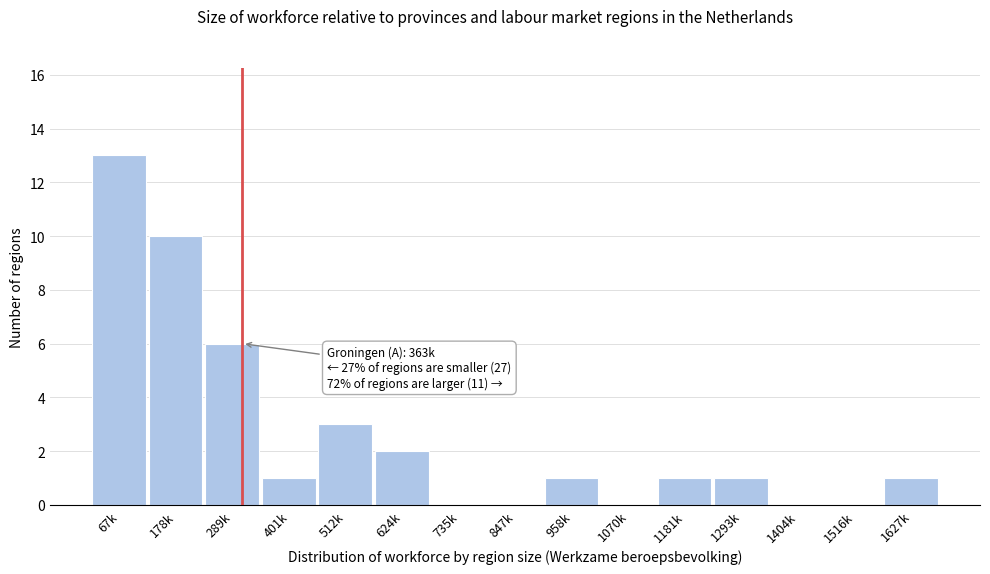

Reading left to right, extract all data points from this chart.

67k=13	178k=10	289k=6	401k=1	512k=3	624k=2	735k=0	847k=0	958k=1	1070k=0	1181k=1	1293k=1	1404k=0	1516k=0	1627k=1